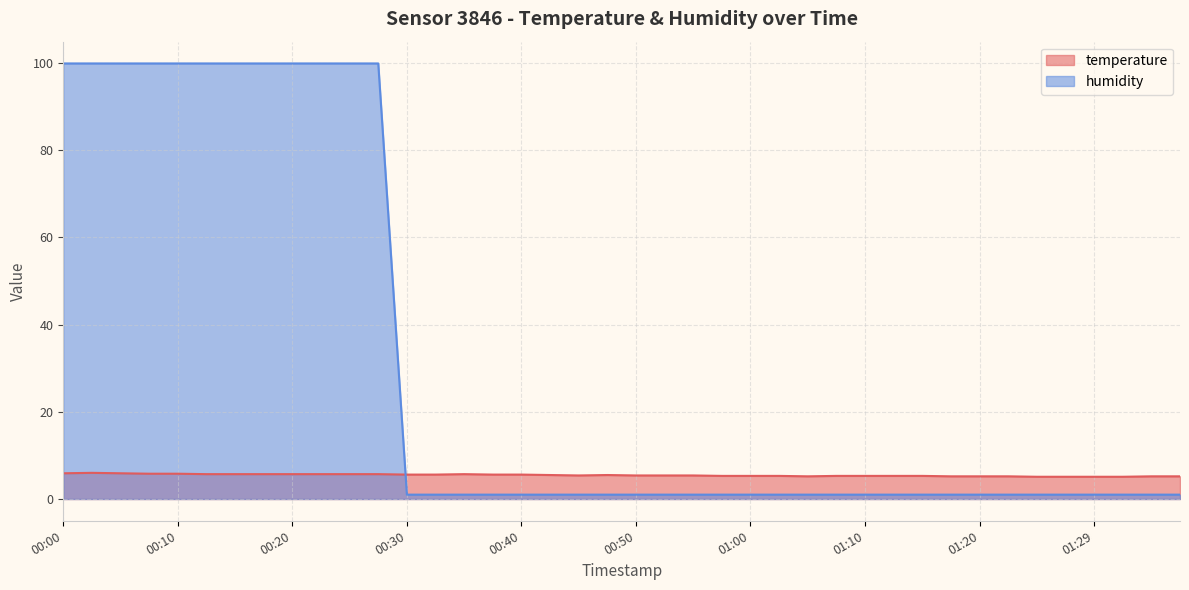

What is the value of the humidity point at the 21st from the left?

1.0